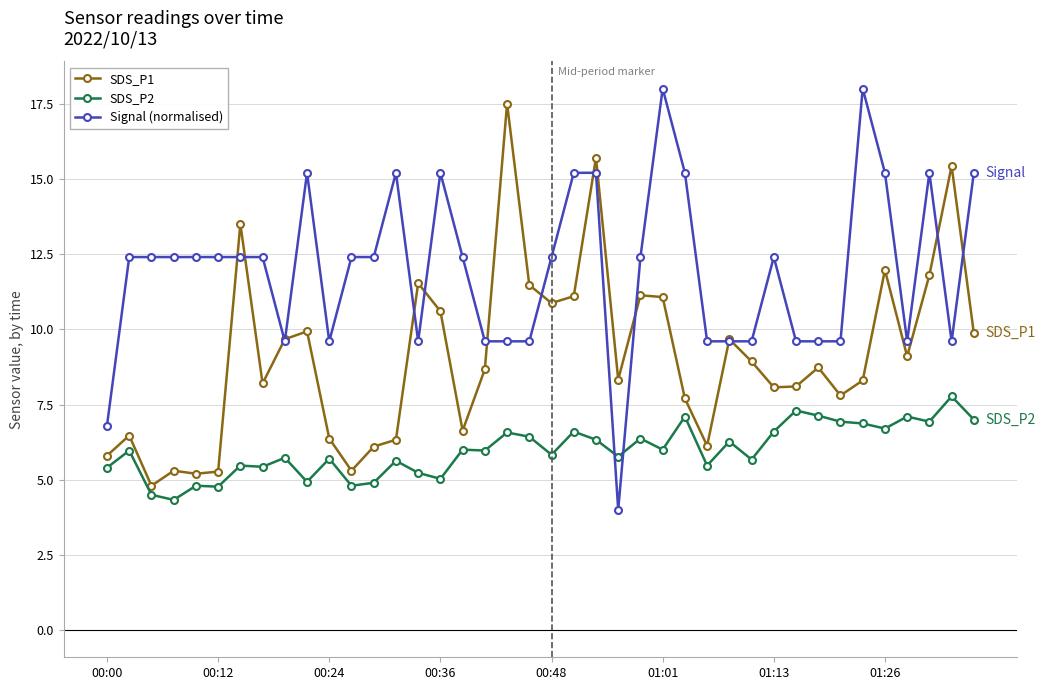

What is the lowest value of the SDS_P2 series?

4.3